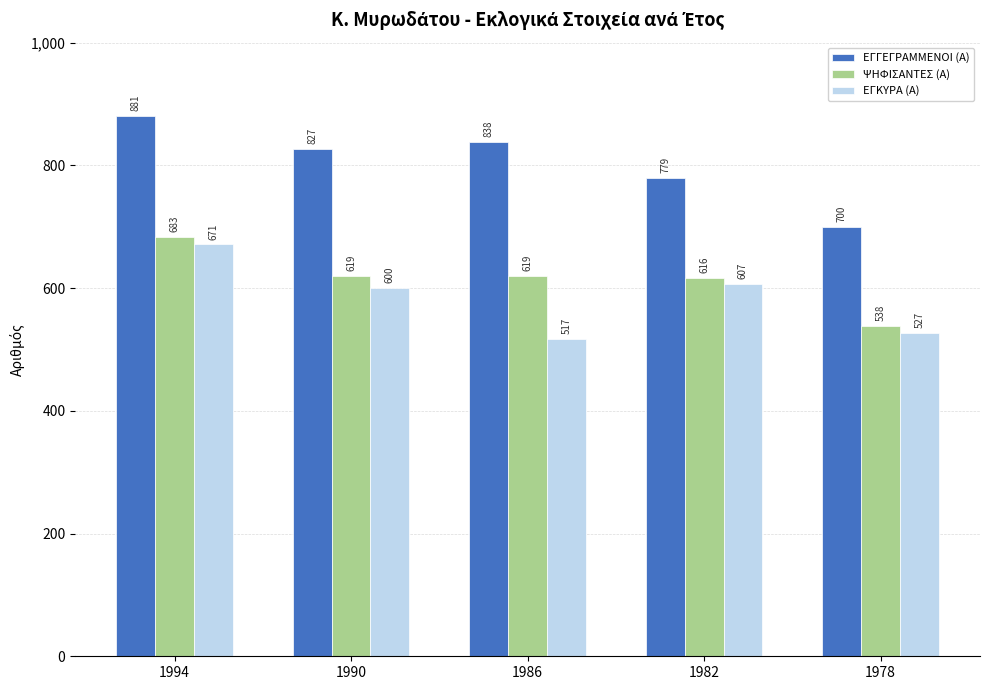

Which label corresponds to the largest value in the chart?

1994